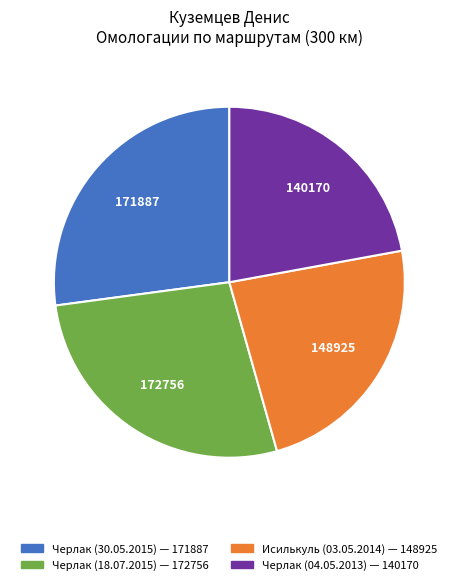

Is there a majority slice in this chart?

No